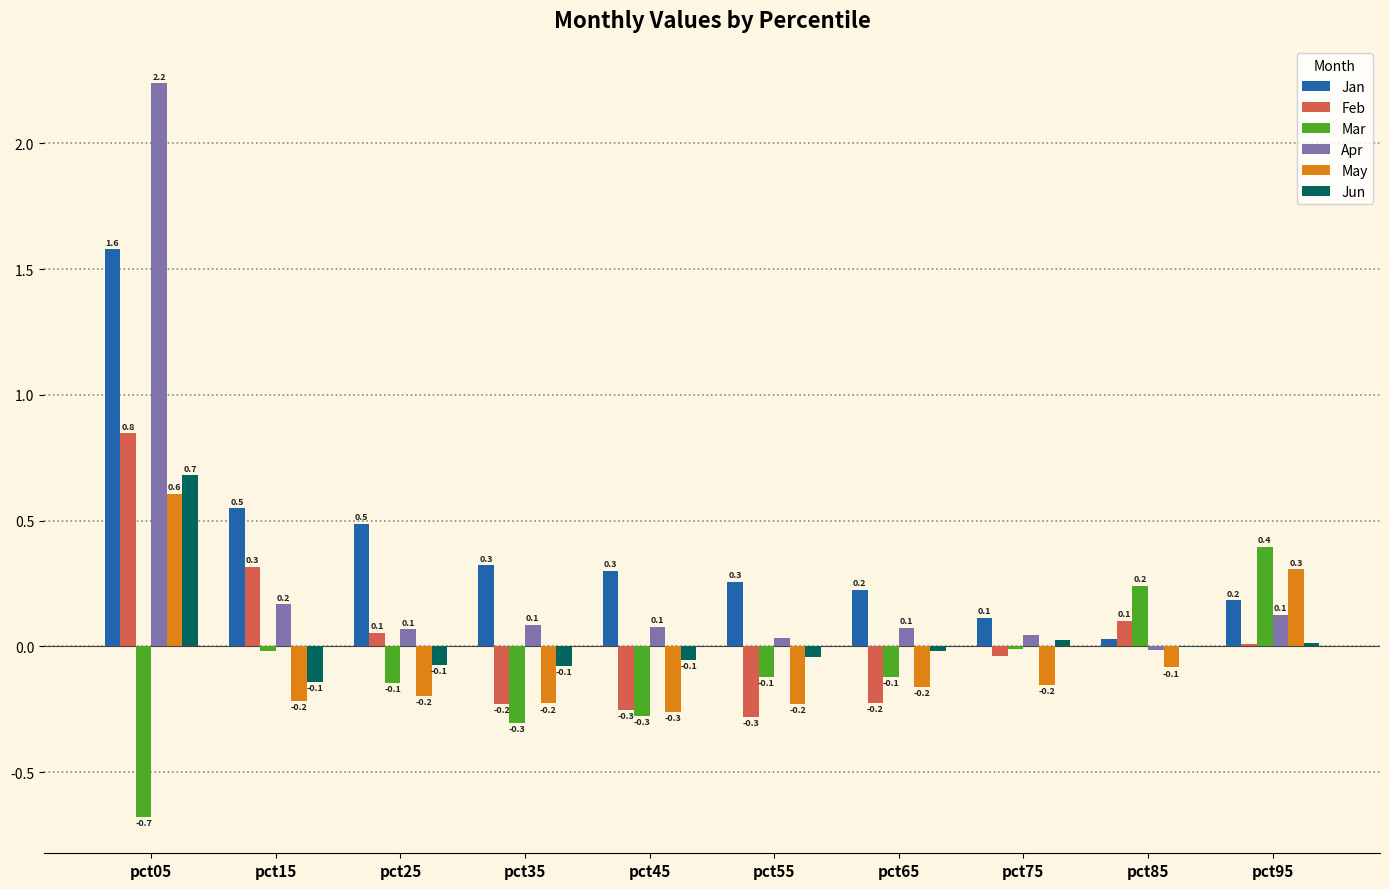

Between pct15 and pct95, which series saw the biggest shift?

May